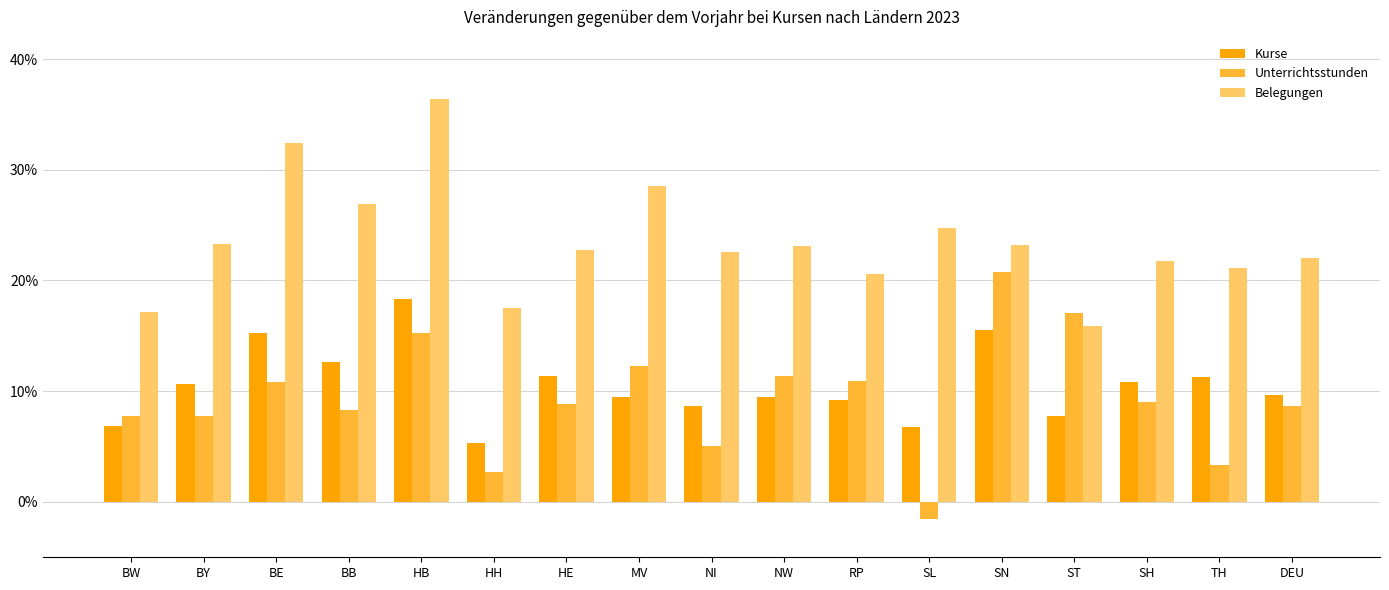

At how many categories does at least one series exceed 0?

17